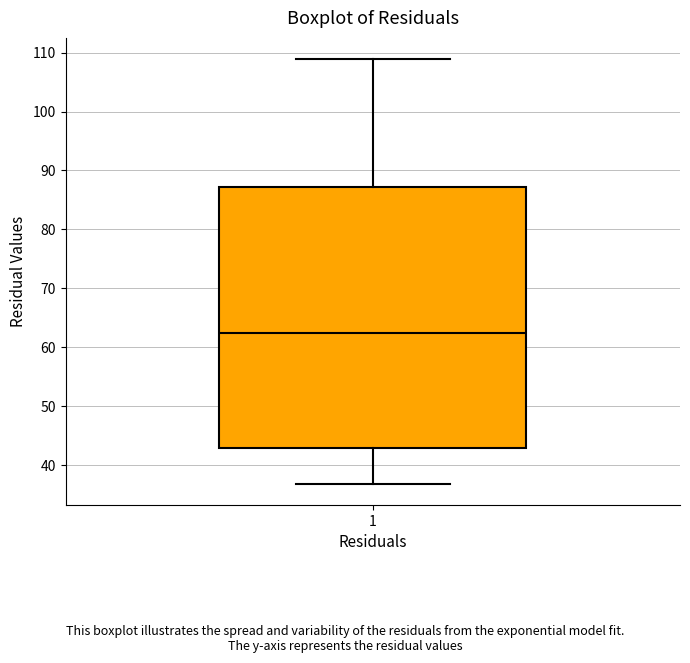

Transcribe this box plot: give where the median line is, the range the box spans, and where the two whiskers end, as read against the y-axis. The values are not printed on the chart, so give them approximately, as read against the axis.

median 62, box 43 to 87, whiskers 37 to 109